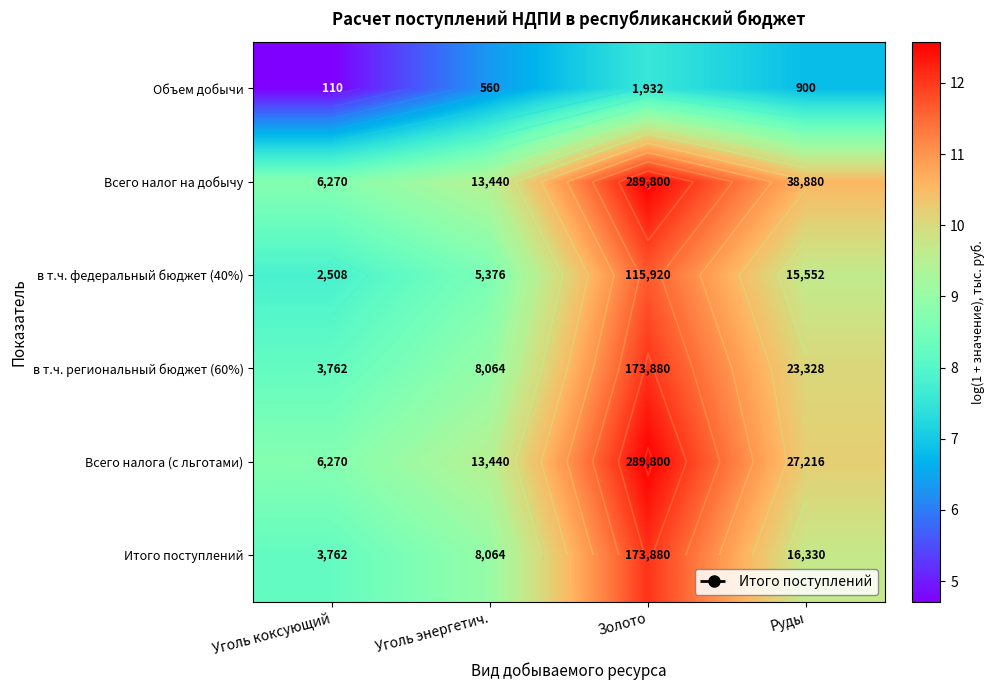

Where is Итого поступлений nearest to the value 10?

Руды